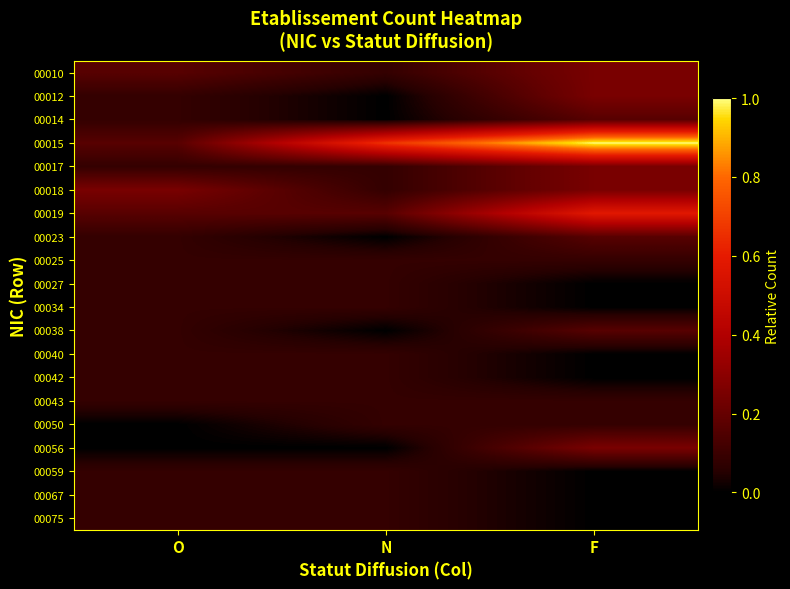

What is the greatest value displayed?

1.0